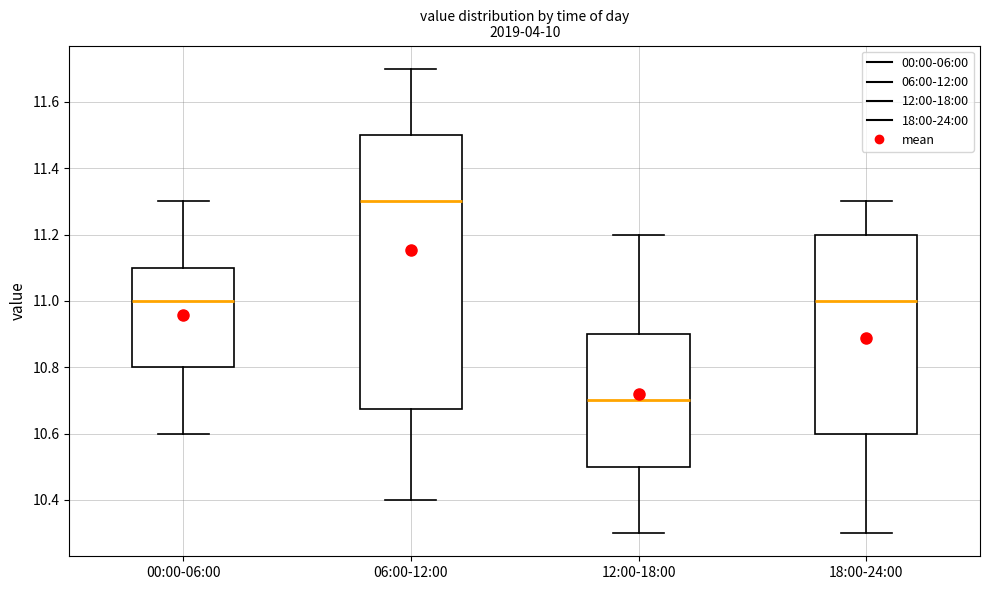

Which box is the tallest, from its lower edge to its upper edge?

06:00-12:00